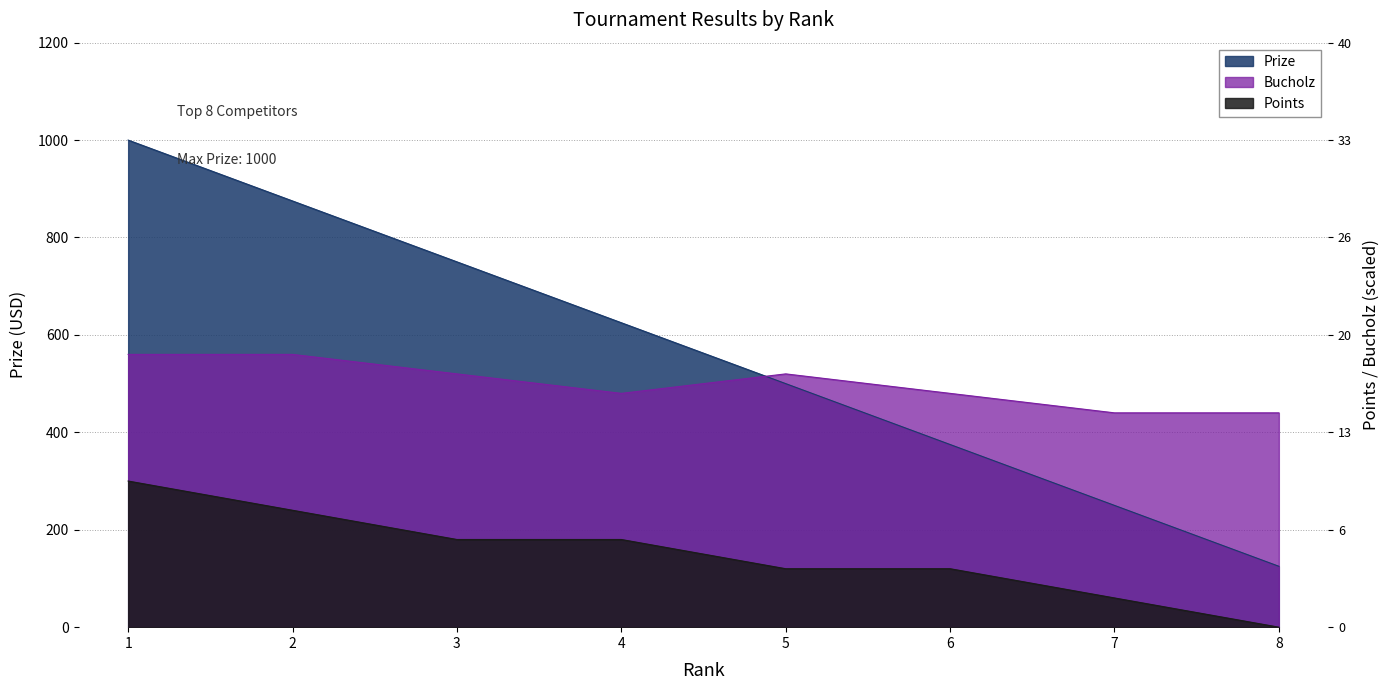

True or false: Bucholz and Points intersect in this chart.

False